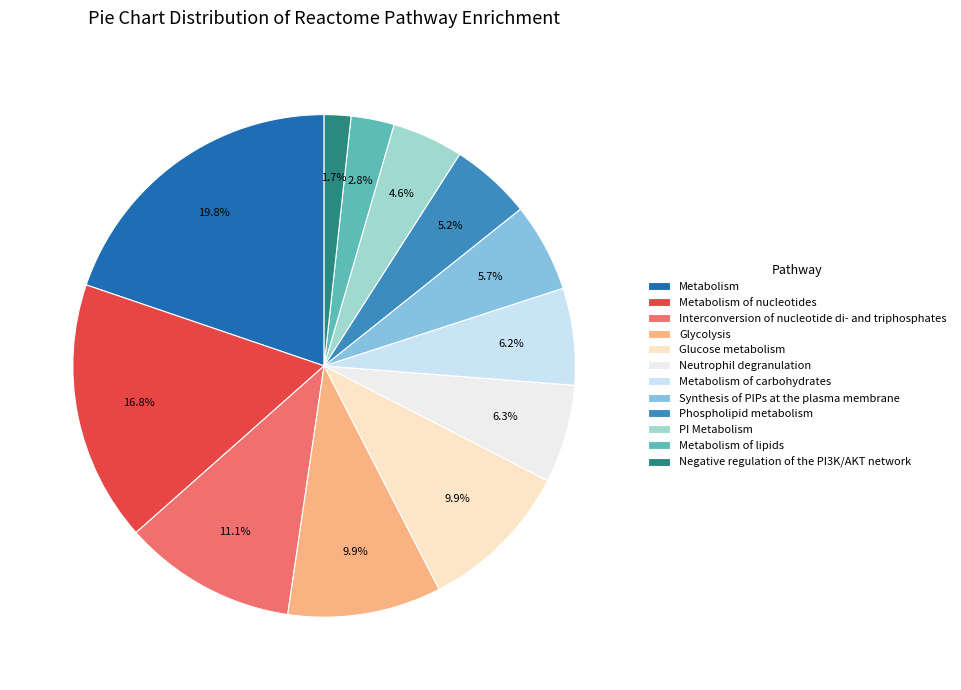

What is the total percentage of Phospholipid metabolism and Metabolism of lipids?

8.0%